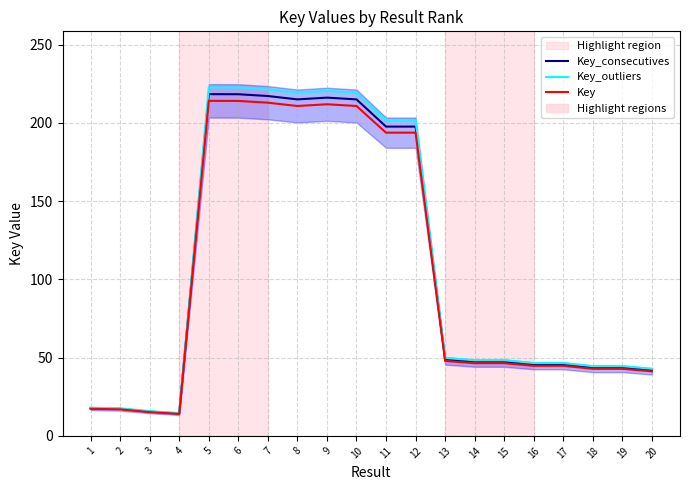

Reading right to left, transcribe all the data shown in this chart.

Key_consecutives: 20=42.1	19=43.7	18=43.7	17=45.7	16=45.7	15=47.4	14=47.4	13=48.9	12=197.7	11=197.7	10=215.1	9=216.2	8=215.1	7=217.2	6=218.4	5=218.4	4=14.3	3=15.5	2=17.3	1=17.7
Key_outliers: 20=42.9	19=44.6	18=44.6	17=46.6	16=46.6	15=48.3	14=48.3	13=49.8	12=201.6	11=201.6	10=219.3	9=220.4	8=219.3	7=221.5	6=222.7	5=222.7	4=14.6	3=15.8	2=17.6	1=18.0
Key: 20=41.3	19=42.9	18=42.9	17=44.8	16=44.8	15=46.5	14=46.5	13=47.9	12=193.8	11=193.8	10=210.9	9=212.0	8=210.9	7=213.0	6=214.1	5=214.1	4=14.0	3=15.2	2=17.0	1=17.3